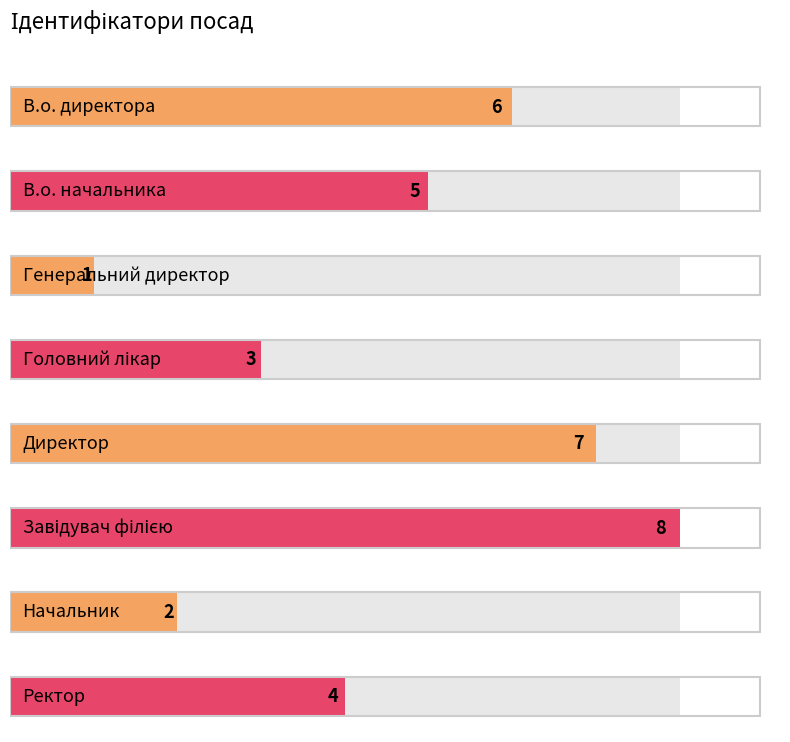

Reading right to left, list all the values displayed in this chart.

Ректор=4	Начальник=2	Завідувач філією=8	Директор=7	Головний лікар=3	Генеральний директор=1	В.о. начальника=5	В.о. директора=6